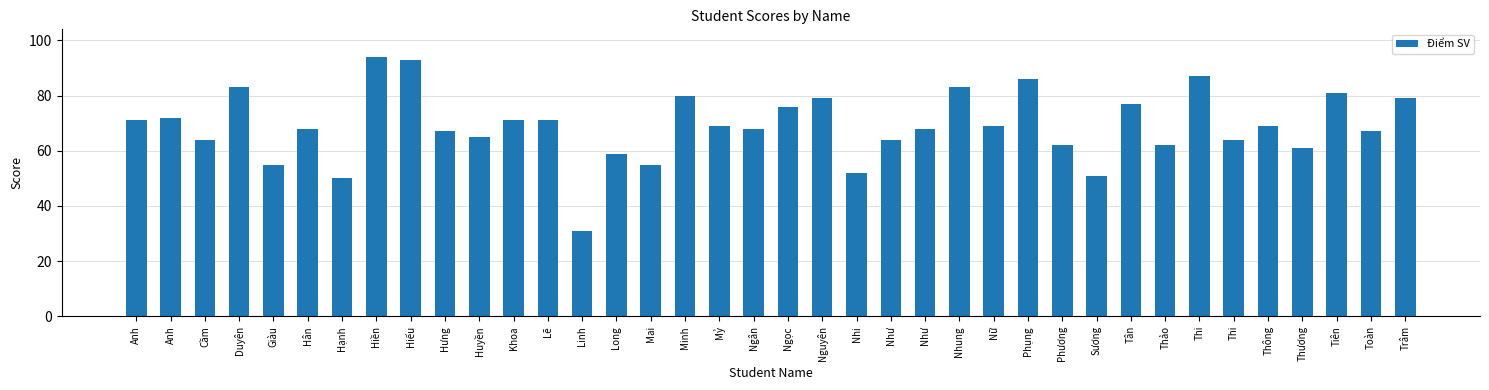

Where is the data nearest to the value 62?

Phương